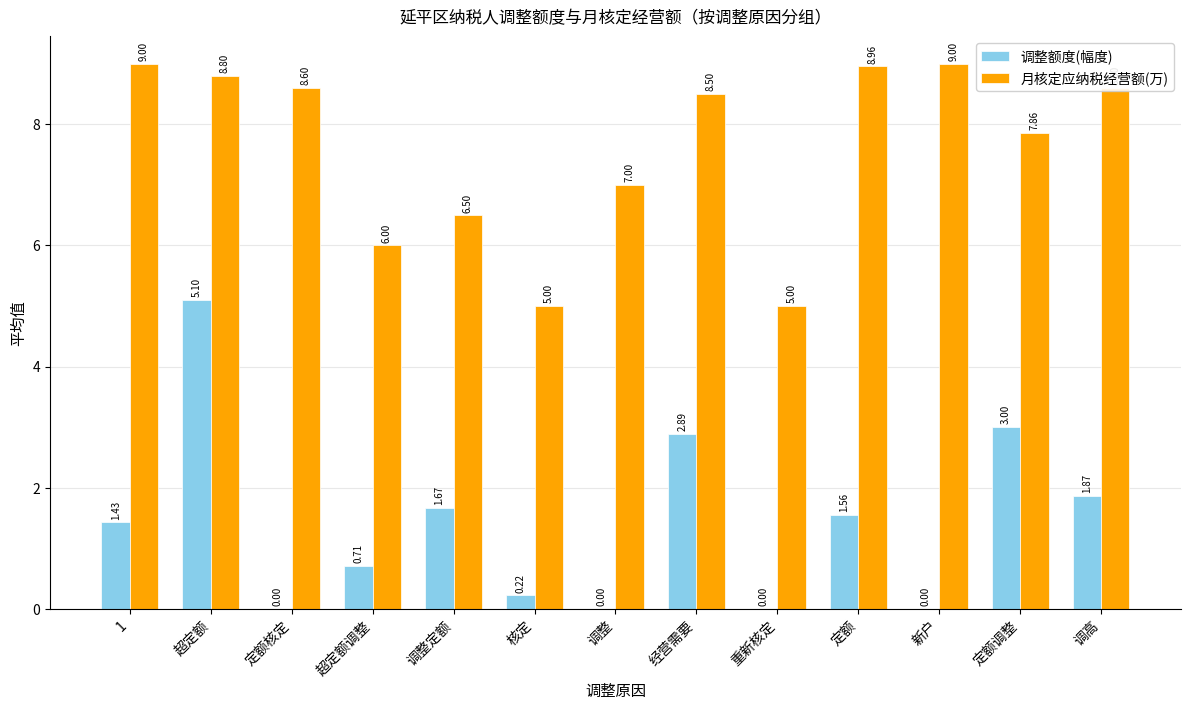

Is it true that 月核定应纳税经营额(万) equals 14.2 at 经营需要?

False